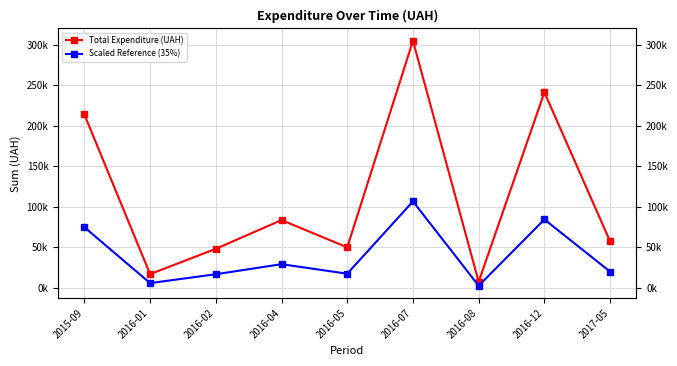

Reading left to right, what are all the values shown in this chart?

Total Expenditure (UAH): 213950.0	17024.8	48207.5	83679.6	50052.0	304870.3	7599.0	241258.0	57347.0
Scaled Reference (35%): 74882.5	5958.7	16872.6	29287.9	17518.2	106704.6	2659.6	84440.3	20071.4